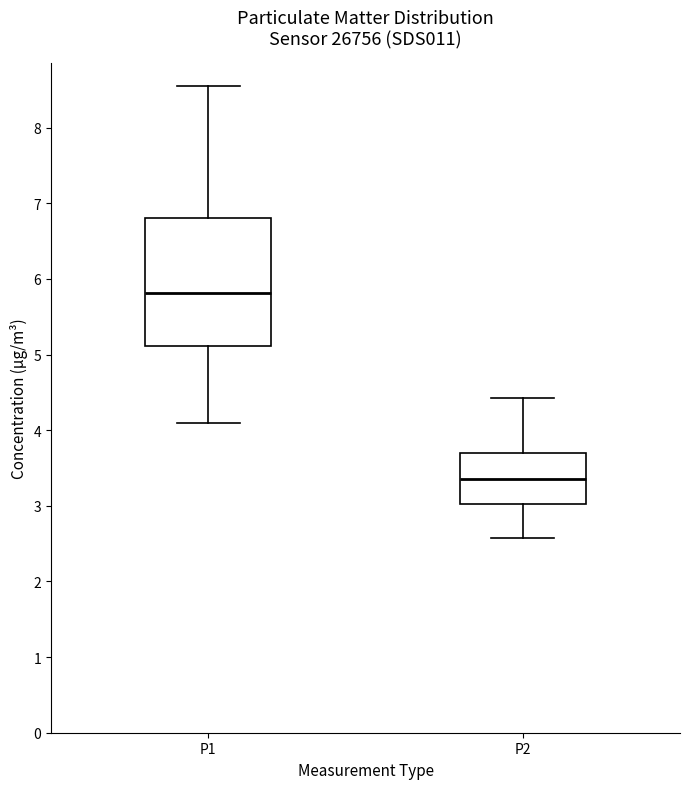

Reading left to right, transcribe this box plot: for each box, give where its median line is, the range the box spans, and where its two whiskers end, as read against the y-axis. The values are not printed on the chart, so give them approximately, as read against the axis.

P1: median 5.8, box 5.1 to 6.8, whiskers 4.1 to 8.6
P2: median 3.4, box 3.0 to 3.7, whiskers 2.6 to 4.4